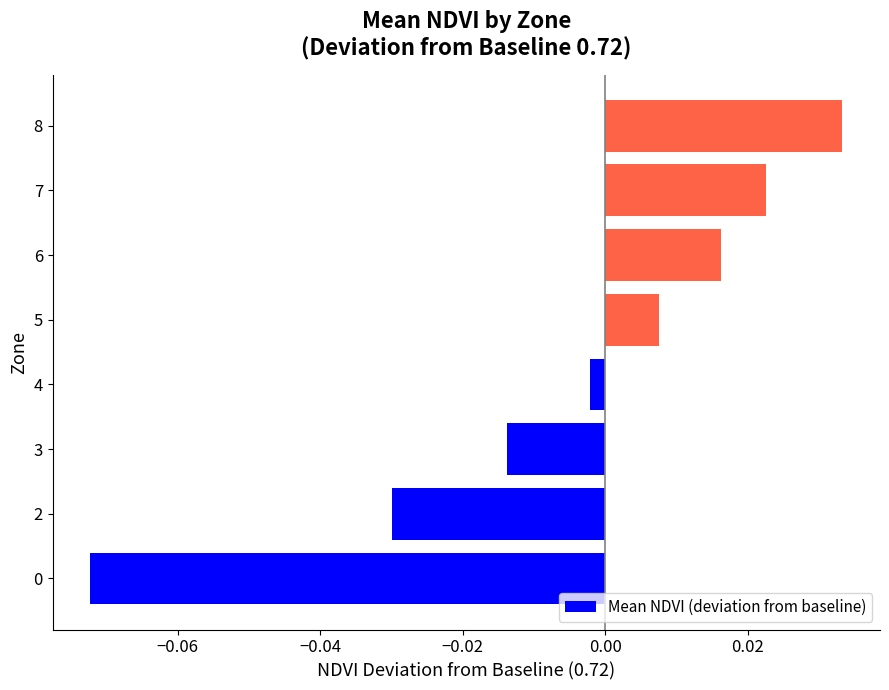

Which has a higher value, 3 or 7?

7